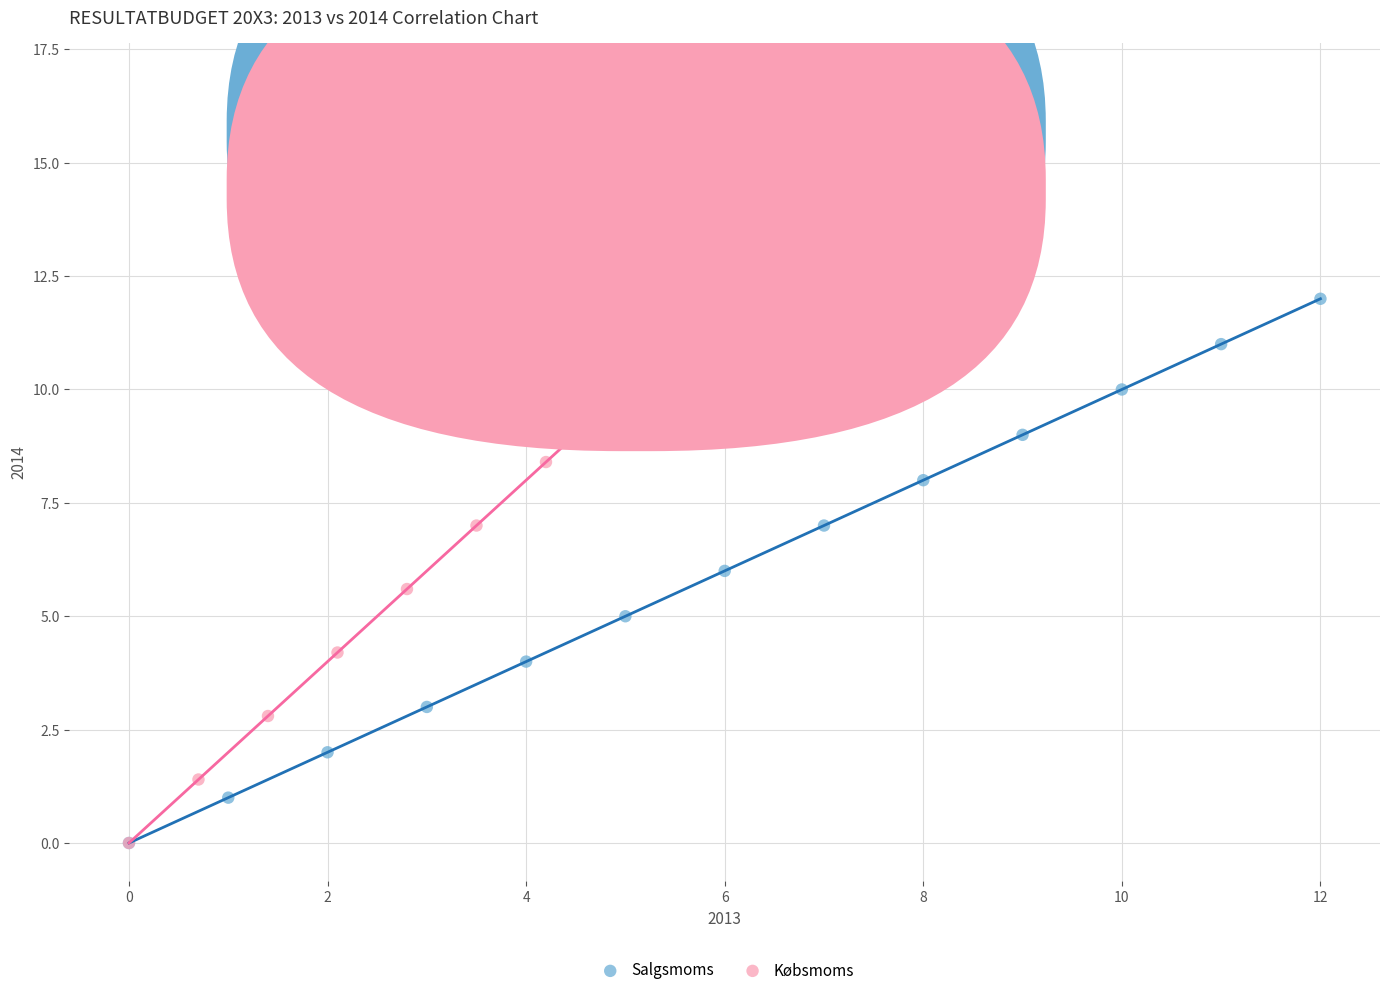

Which series has the largest Y range (max minus min)?

Købsmoms